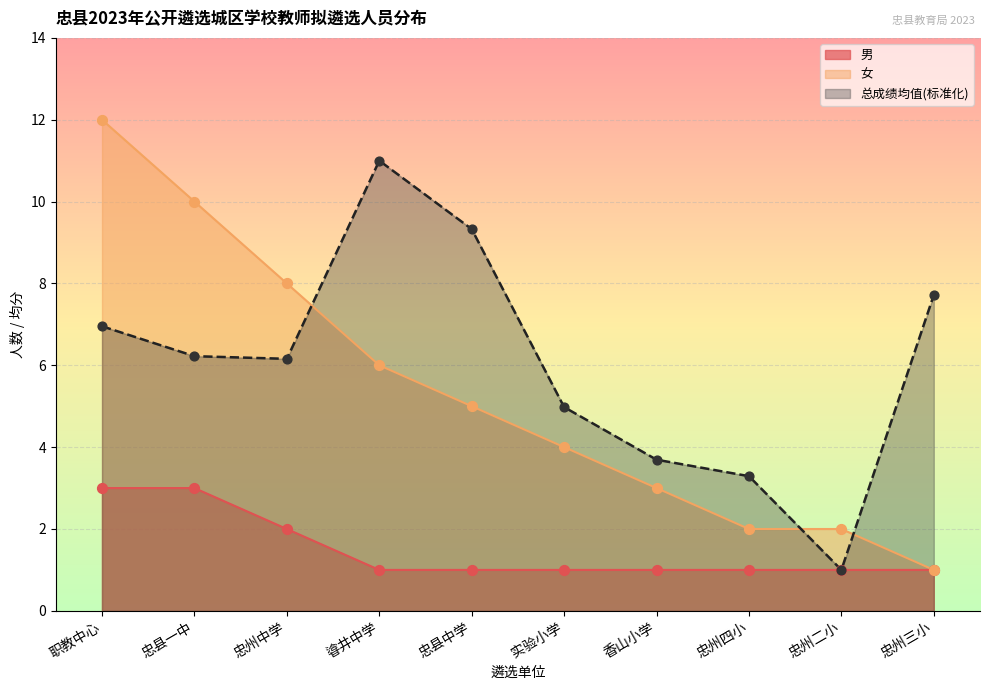

Which series contains the lowest Y value?

男